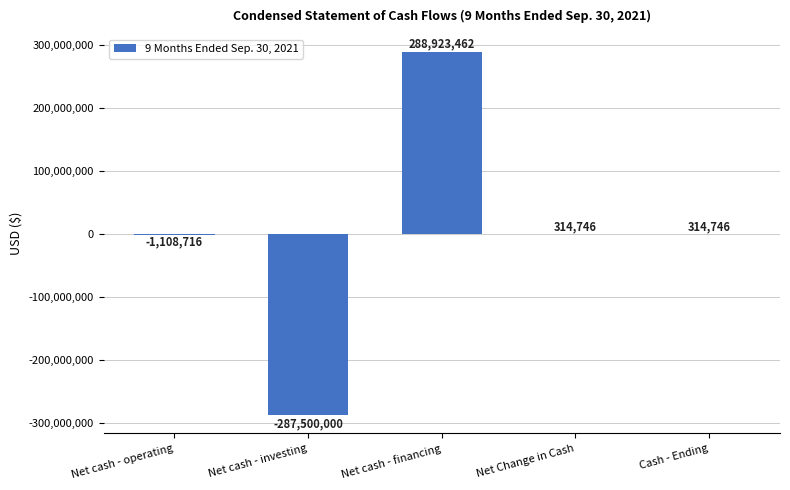

What is the sum of the values at Net cash - investing and Net cash - operating?

-288608716